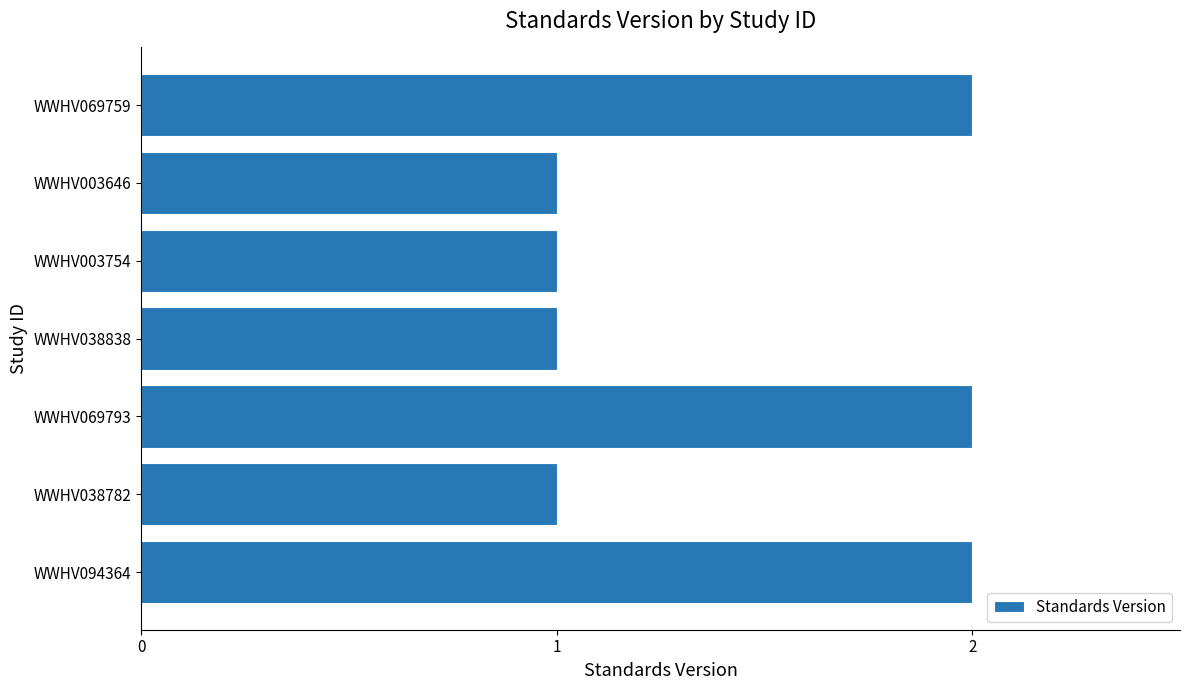

Reading bottom to top, extract all data points from this chart.

WWHV094364=2	WWHV038782=1	WWHV069793=2	WWHV038838=1	WWHV003754=1	WWHV003646=1	WWHV069759=2